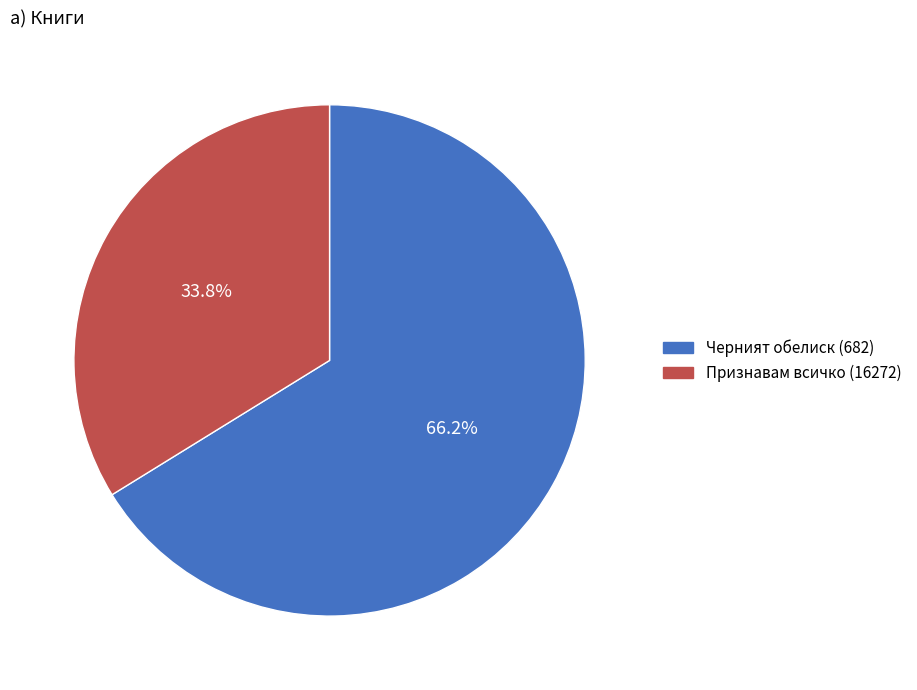

Rank the categories by value from lowest to highest.

Признавам всичко (16272), Черният обелиск (682)